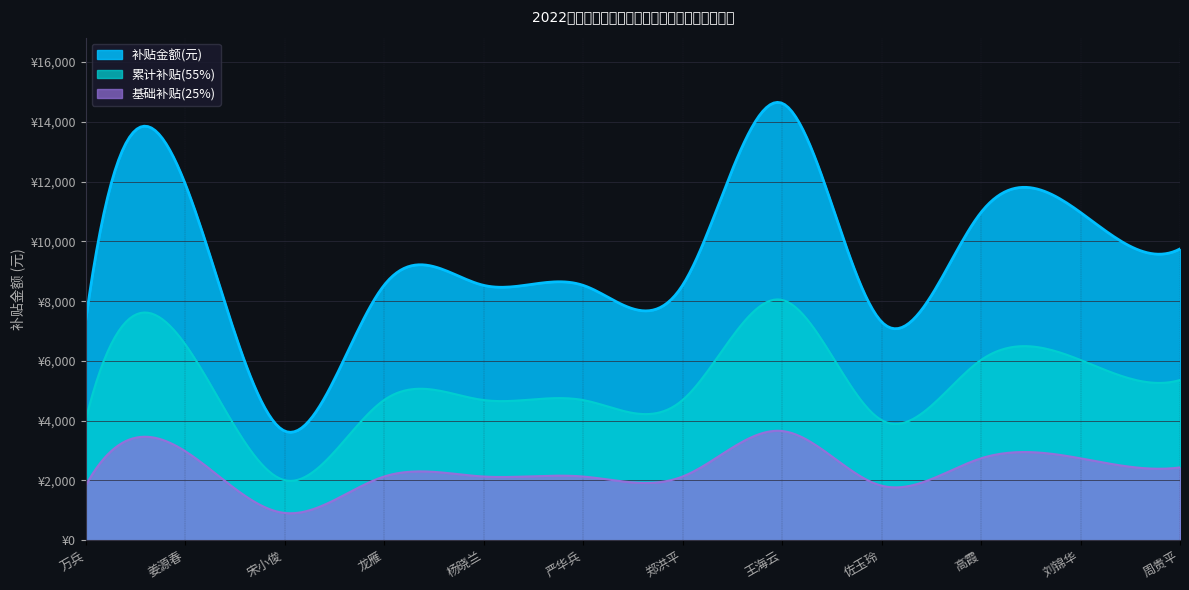

How many interior local valleys (lower than both neighbors) does the data have?

2